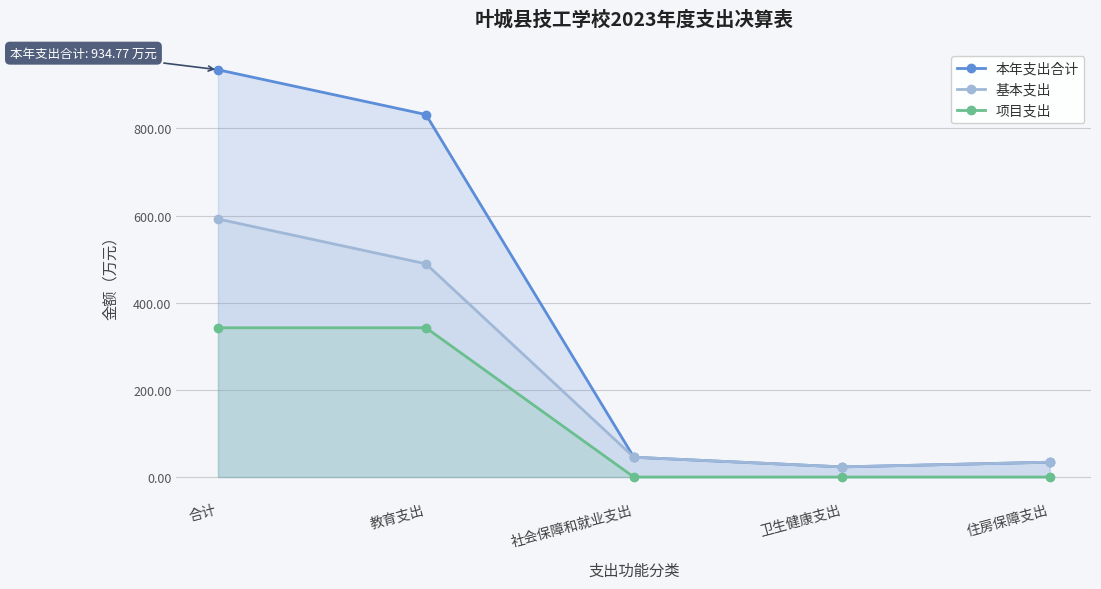

What is the sum of all 基本支出 values?

1184.4